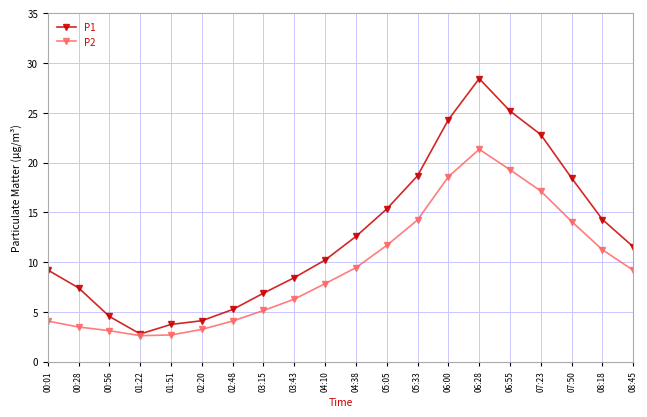

Is it true that P2 equals 1.0 at 02:48?

False